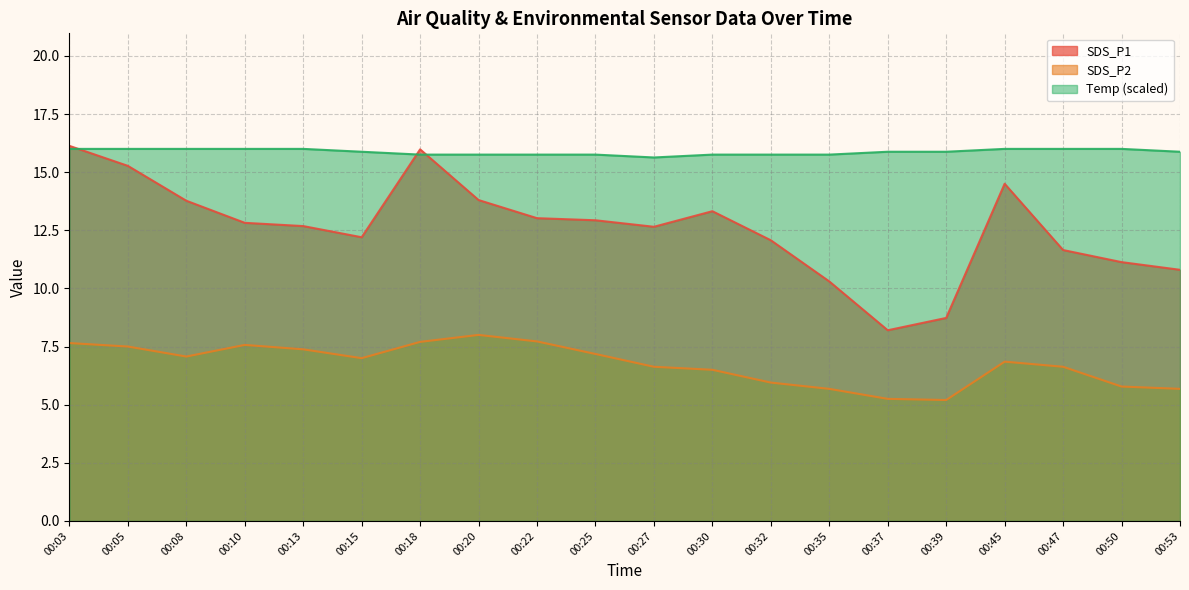

Which label corresponds to the largest value in the chart?

00:03